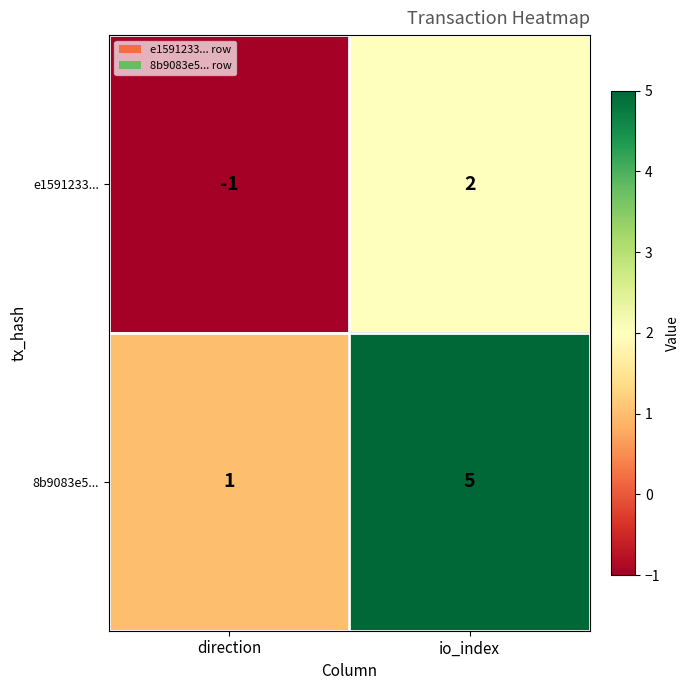

Rank the series by their average value, from lowest to highest.

e1591233..., 8b9083e5...